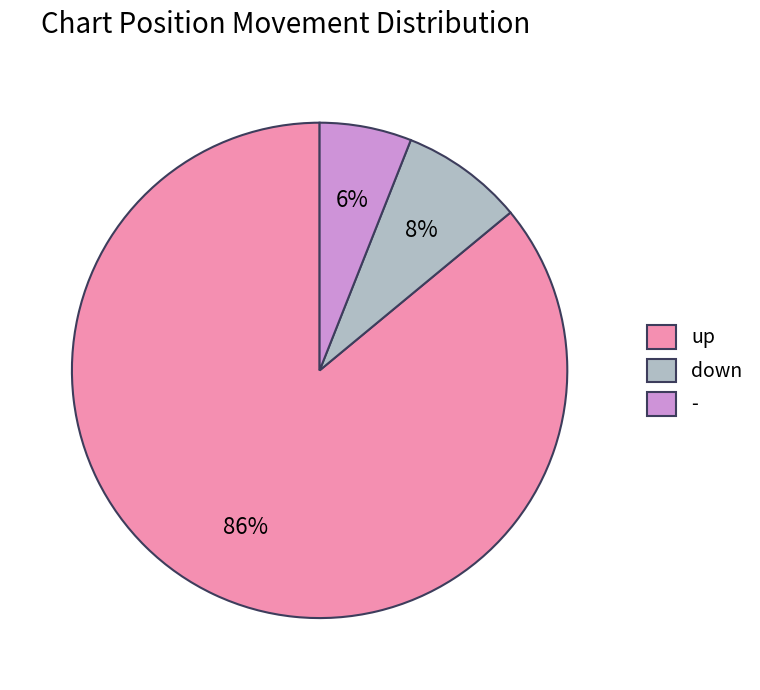

Does - account for over 50% of the chart?

No